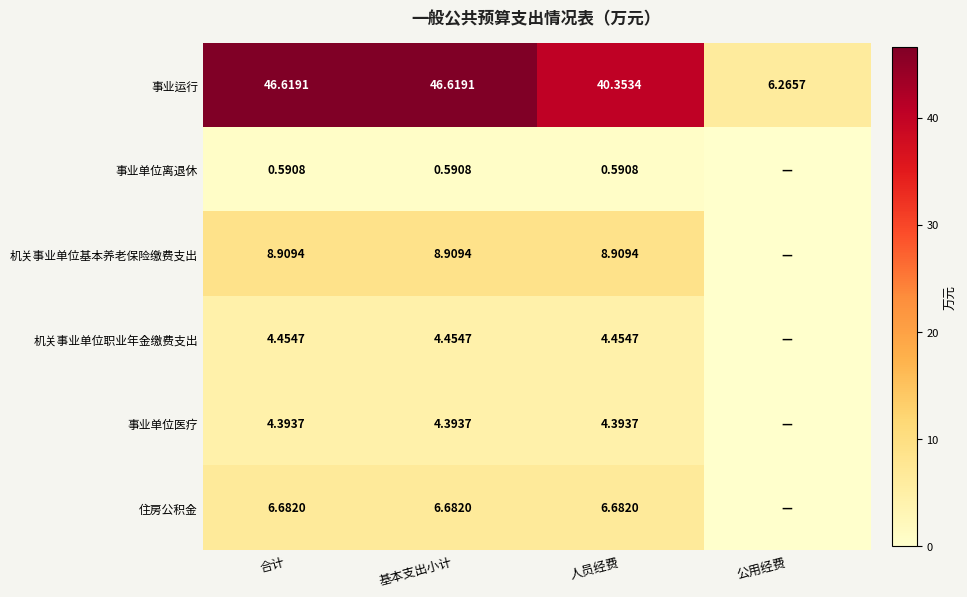

Which series changed the most between 基本支出小计 and 人员经费?

事业运行